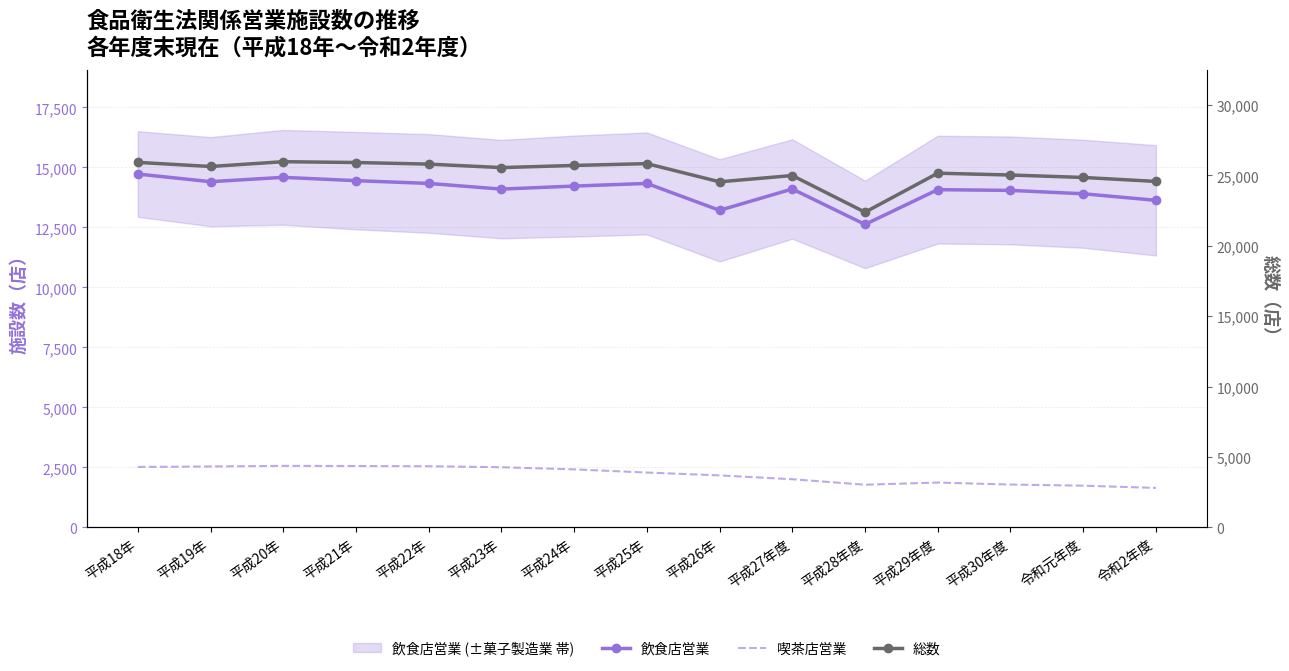

Does the chart have visible grid lines?

Yes